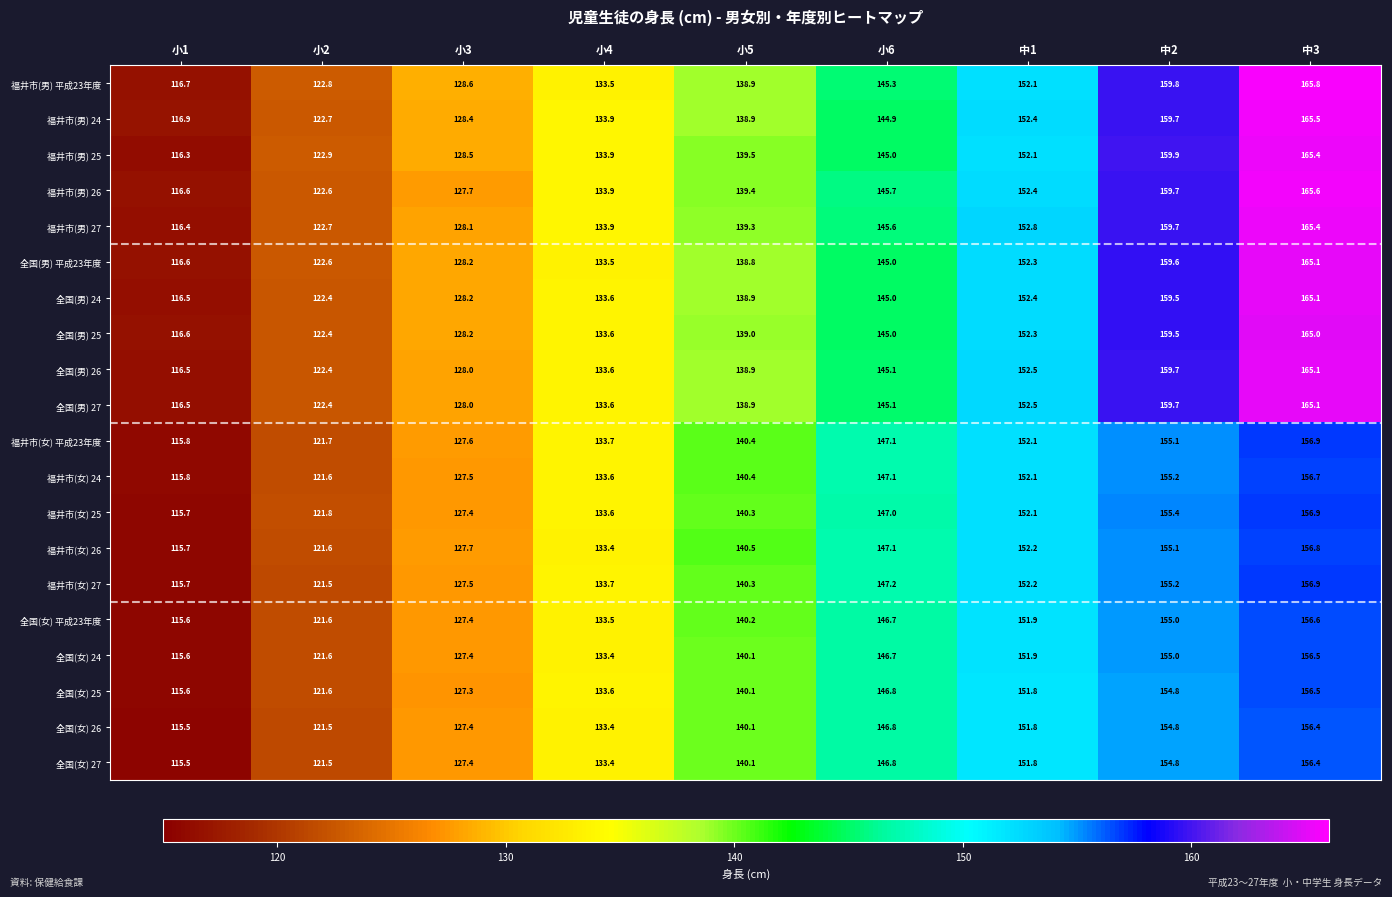

Is it true that 全国(女) 25 equals 156.5 at 中3?

True